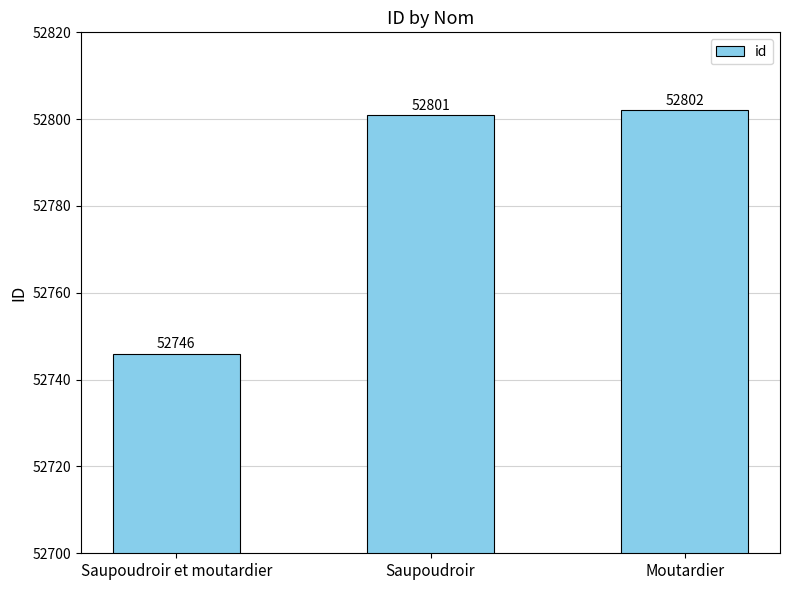

What is the change in value from Saupoudroir to Moutardier?

+1